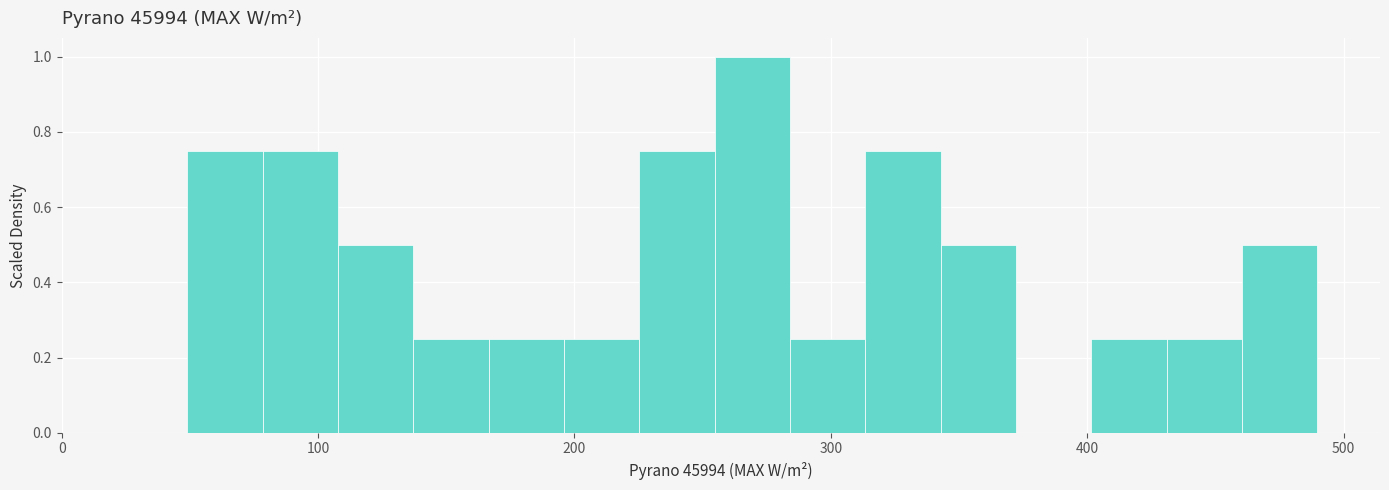

Read against the x-axis, roughly where is the centre of the tallest bar?

270